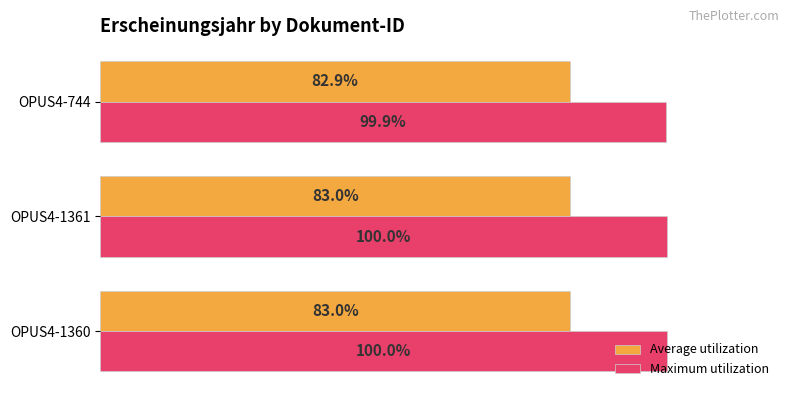

At which category does the chart reach its minimum across all series?

OPUS4-744